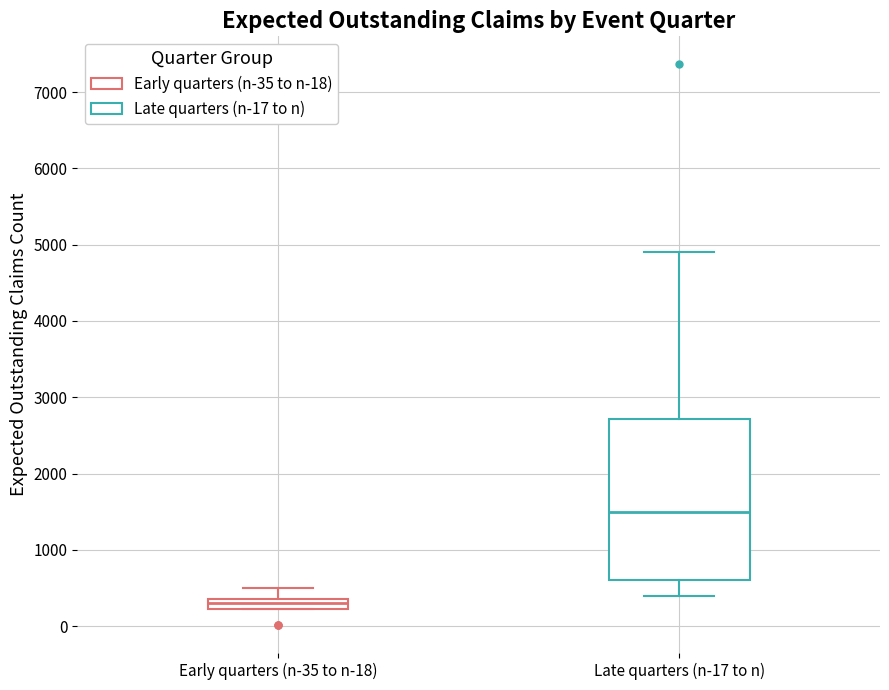

Which box is the tallest, from its lower edge to its upper edge?

Late quarters (n-17 to n)